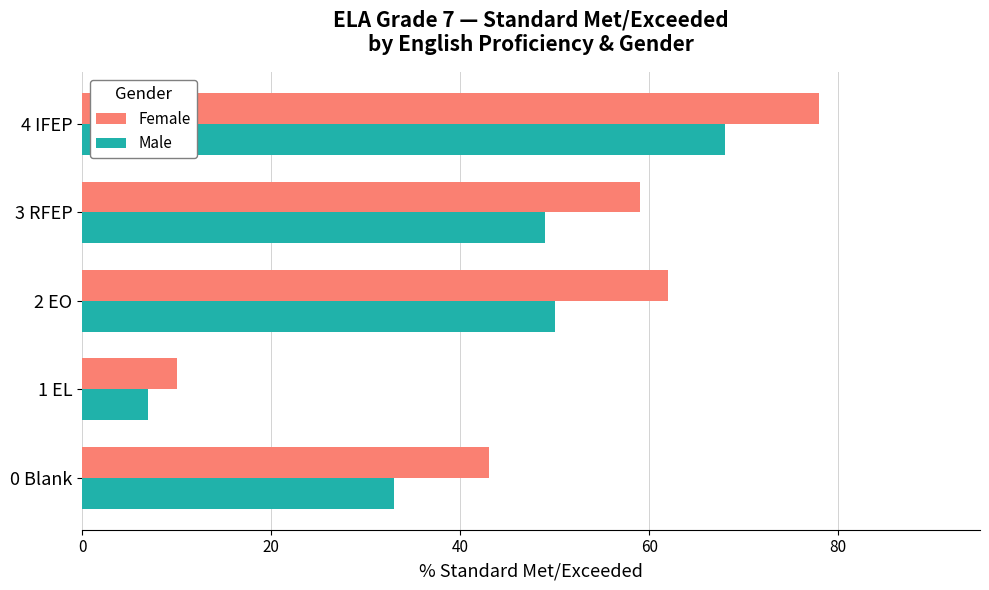

True or false: Male has a value of 23 at 4 IFEP.

False